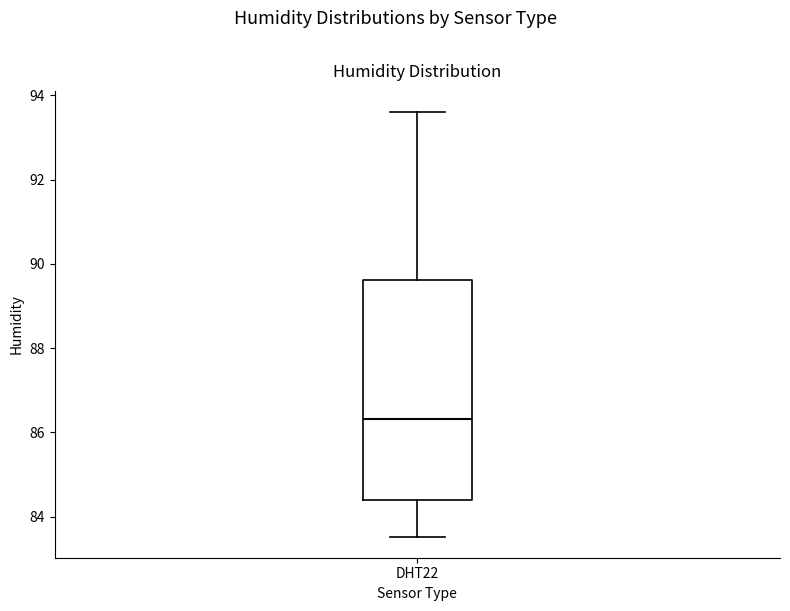

Read this box plot against the y-axis: the position of the median line, the range covered by the box, and the ends of both whiskers. The values are not printed on the chart, so give them approximately, as read against the axis.

median 86.4, box 84.4 to 89.6, whiskers 83.6 to 93.6